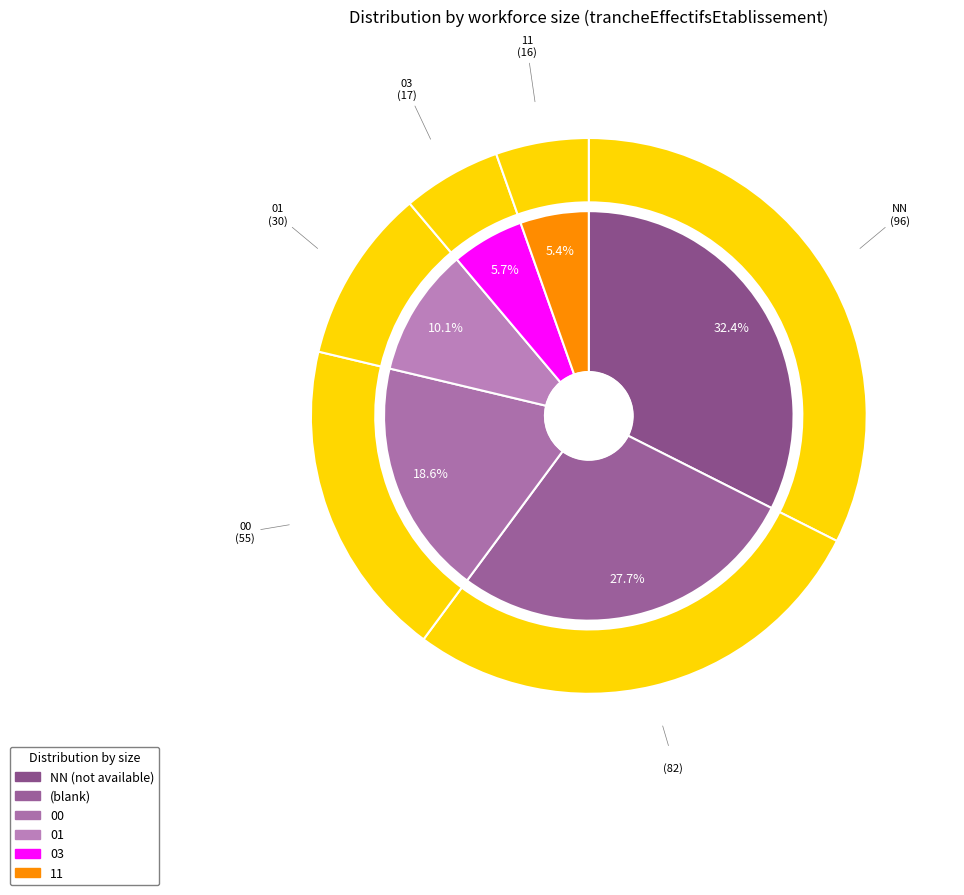

How many slices are in this pie chart?

6